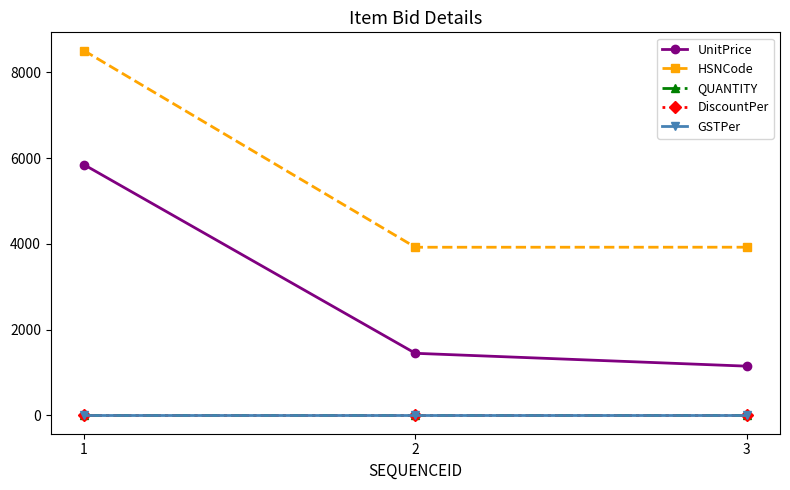

What is the maximum value shown in the chart?

8509